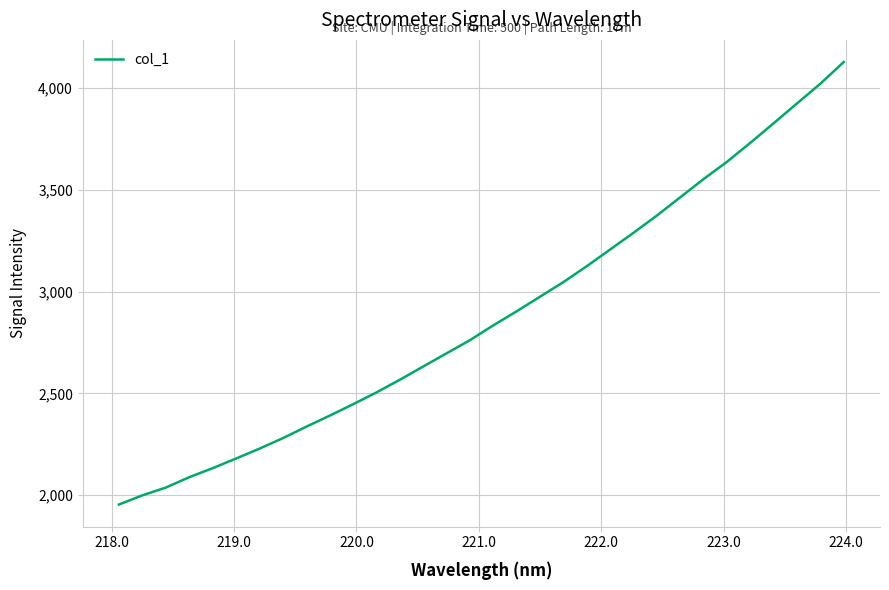

What is the average value?

2883.3